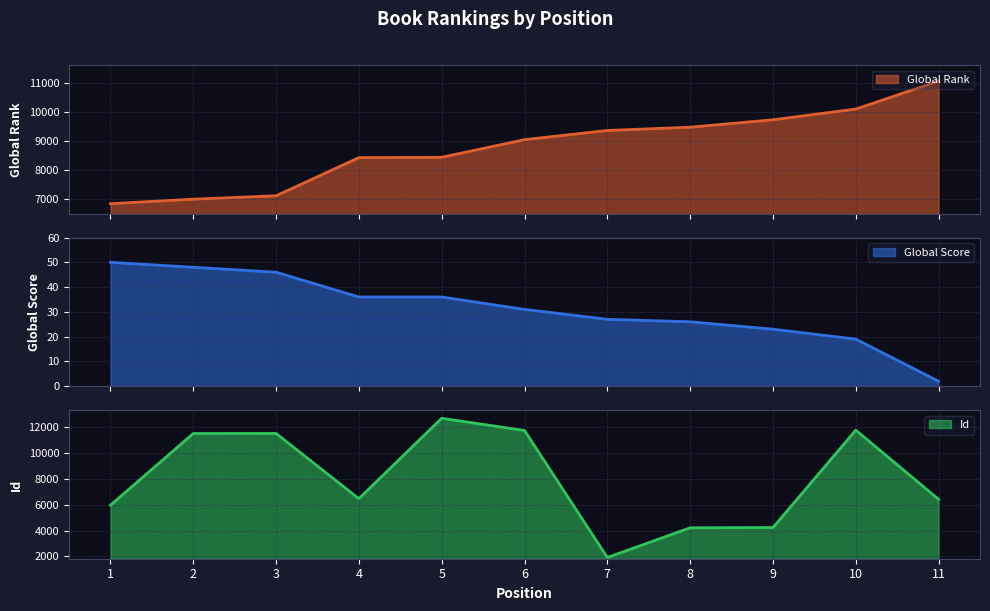

True or false: Global Rank and Id intersect in this chart.

True